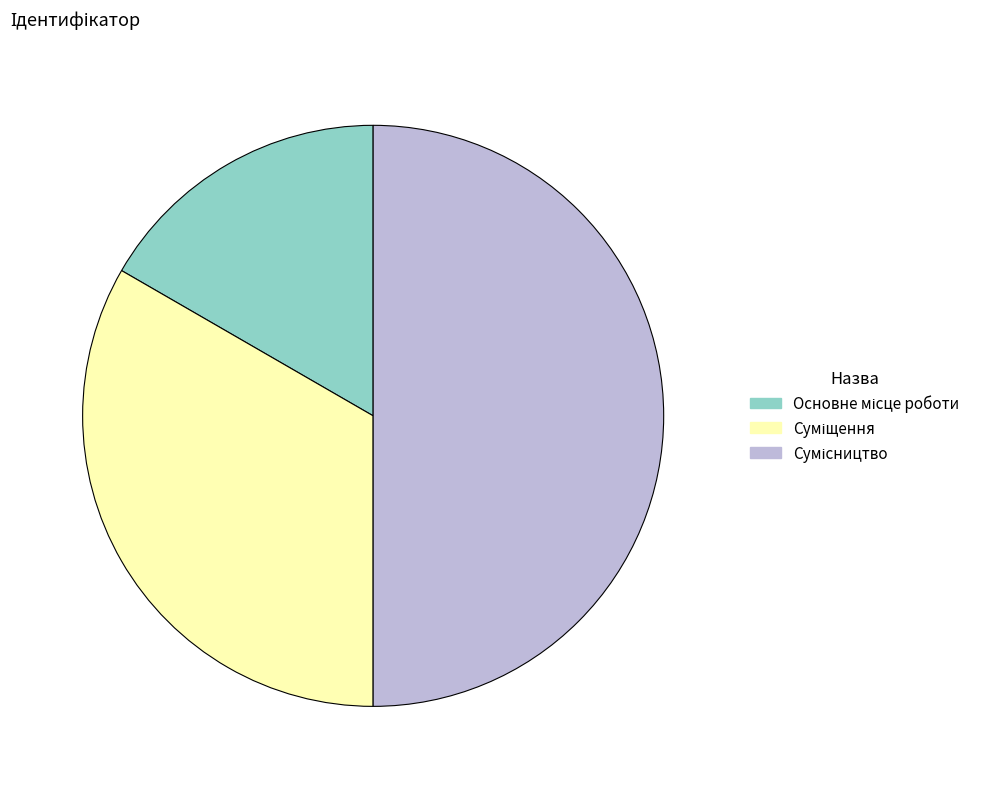

How many slices are in this pie chart?

3